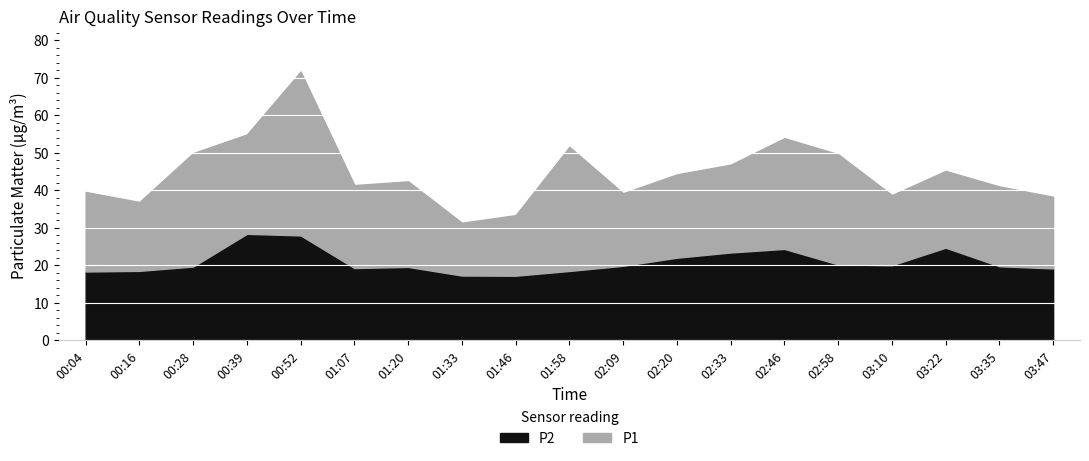

How many data points does each series have?

19